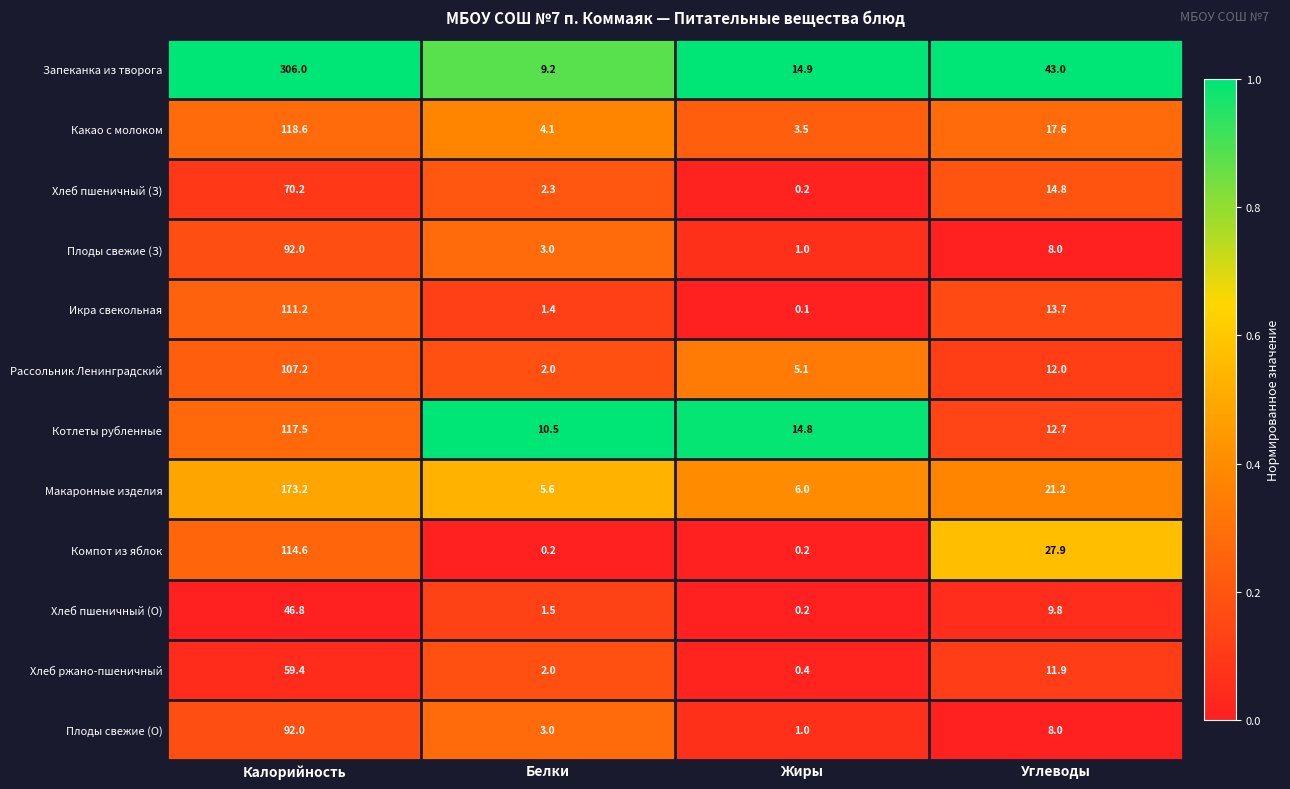

At which label does Какао с молоком reach its peak?

Калорийность